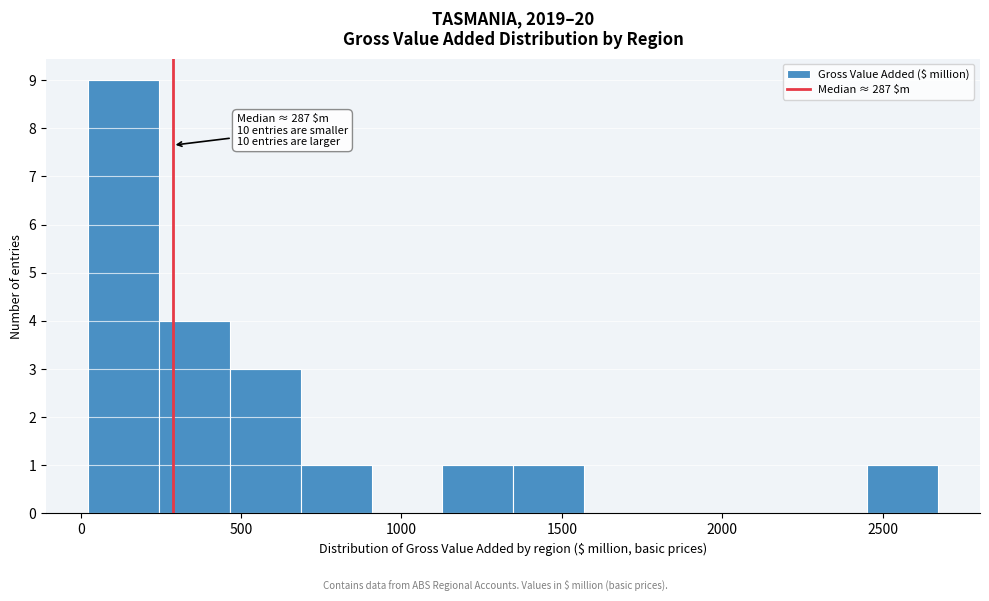

Which range on the x-axis has the tallest bar?

0 to 250